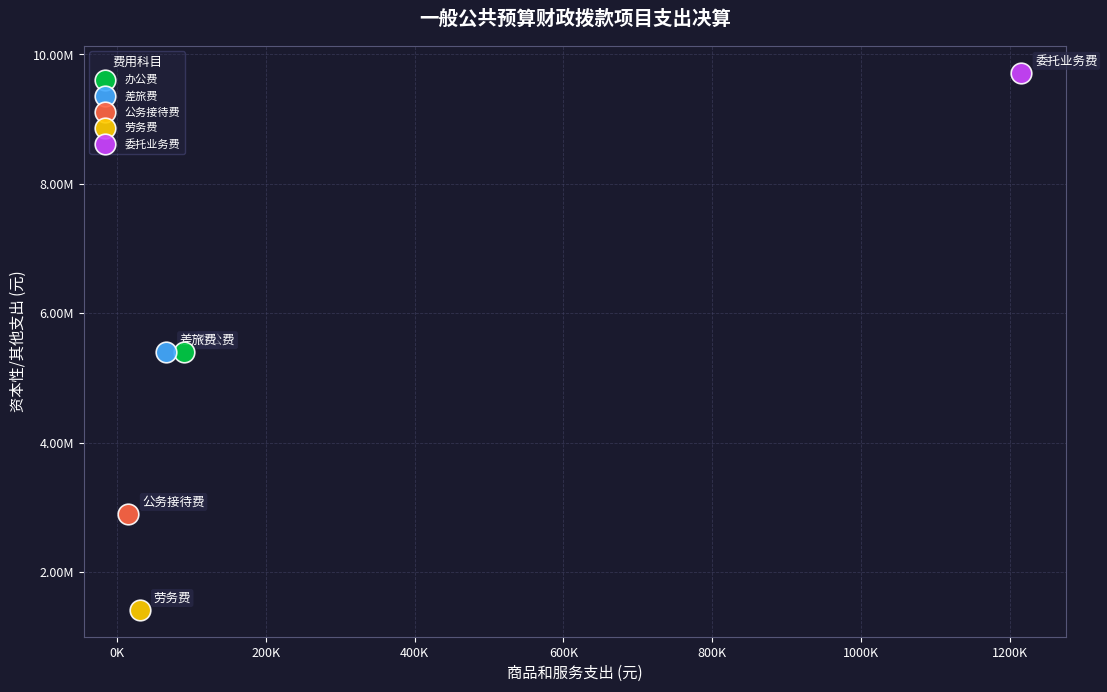

Which series reaches the maximum Y coordinate?

委托业务费